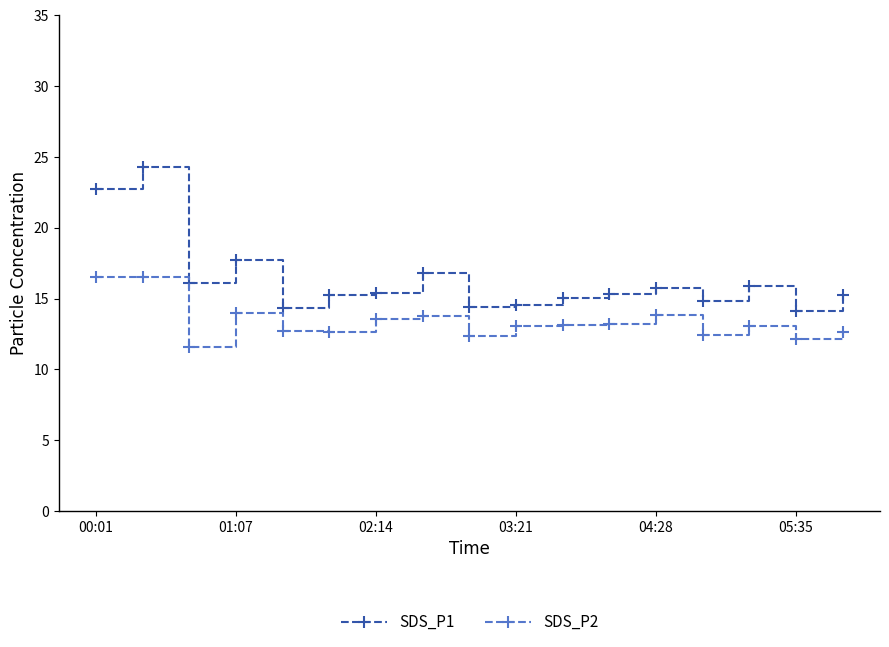

Rank the series by their maximum value, from lowest to highest.

SDS_P2, SDS_P1